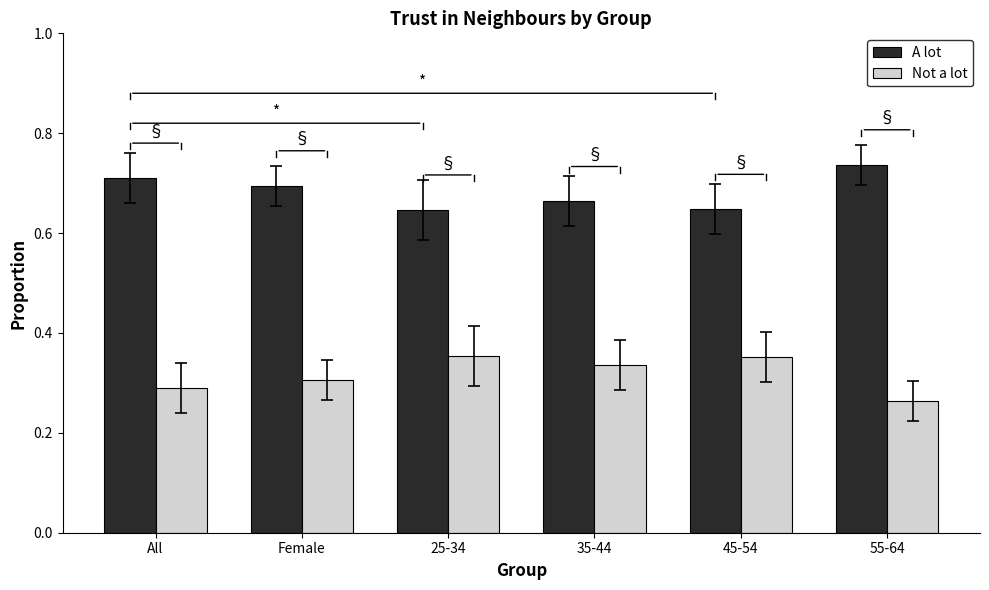

List the series in order of their overall mean, highest first.

A lot, Not a lot